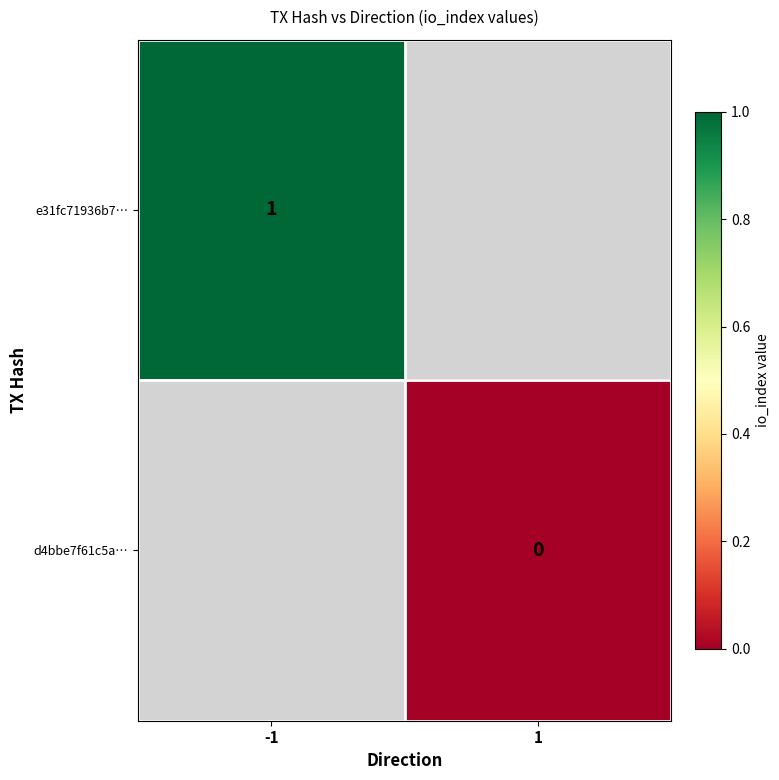

The e31fc71936b7… series shows 1 at -1. True or false?

True